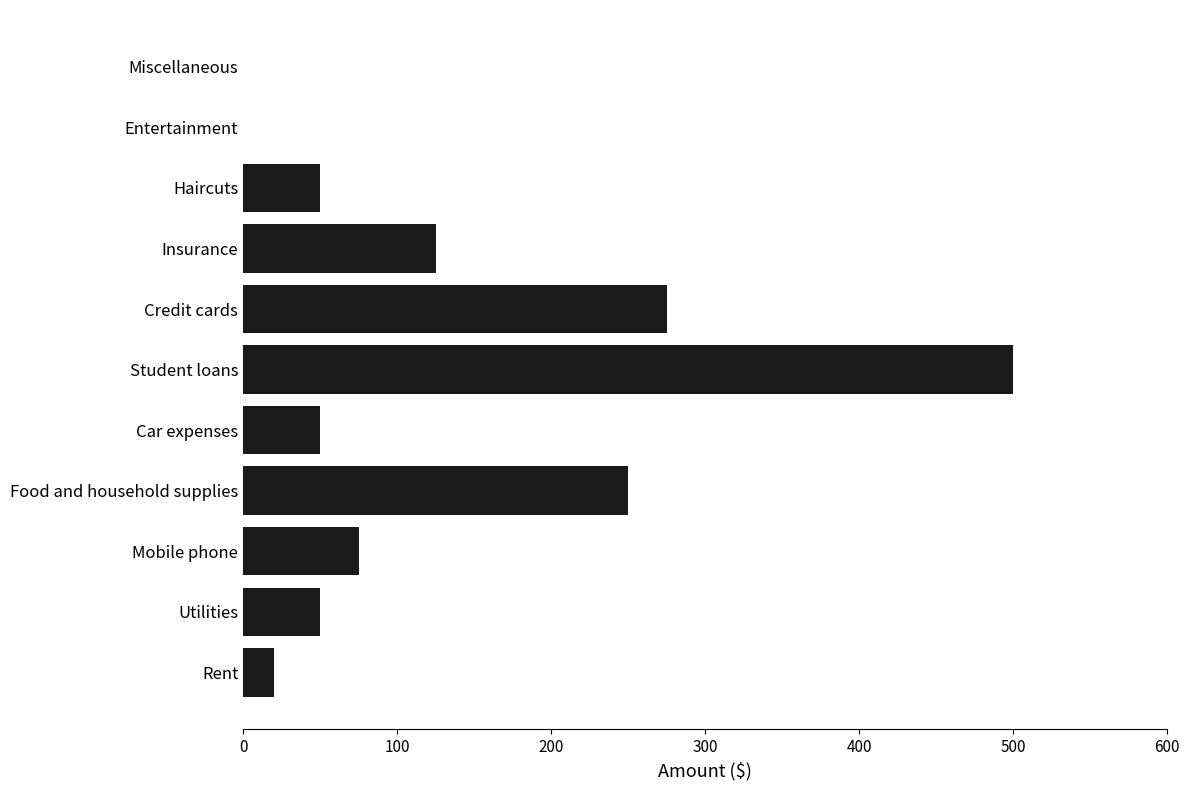

What is the greatest value displayed?

500